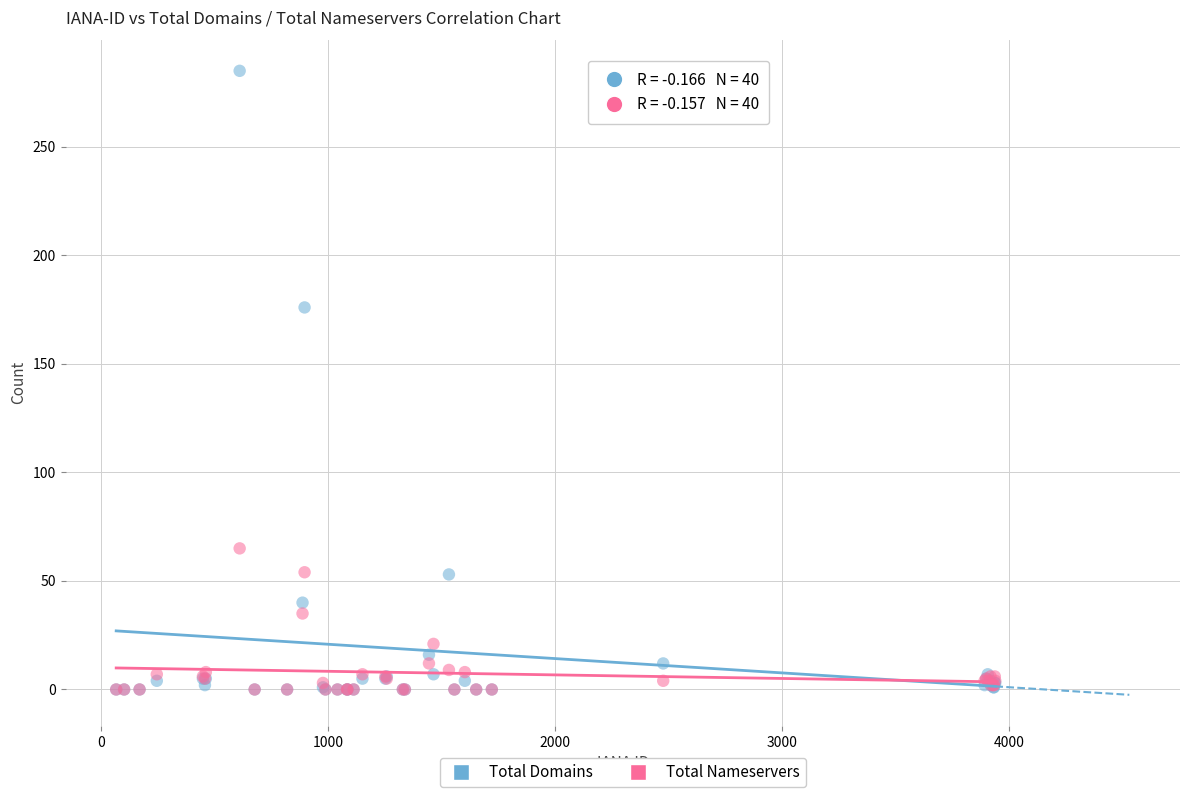

What are all the series names shown in the legend?

Total Domains, Total Nameservers